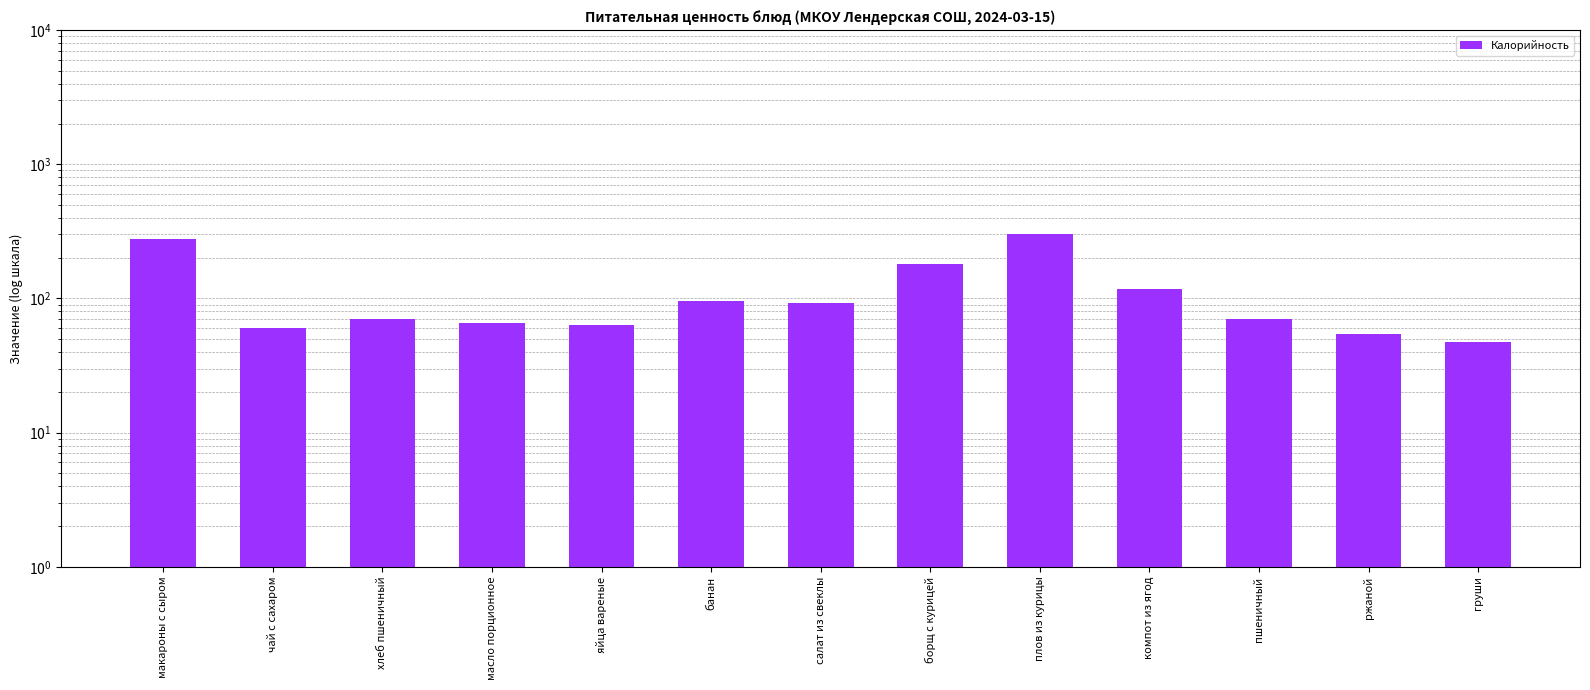

List the labels in order of value, largest first.

плов из курицы, макароны с сыром, борщ с курицей, компот из ягод, банан, салат из свеклы, хлеб пшеничный, пшеничный, масло порционное, яйца вареные, чай с сахаром, ржаной, груши